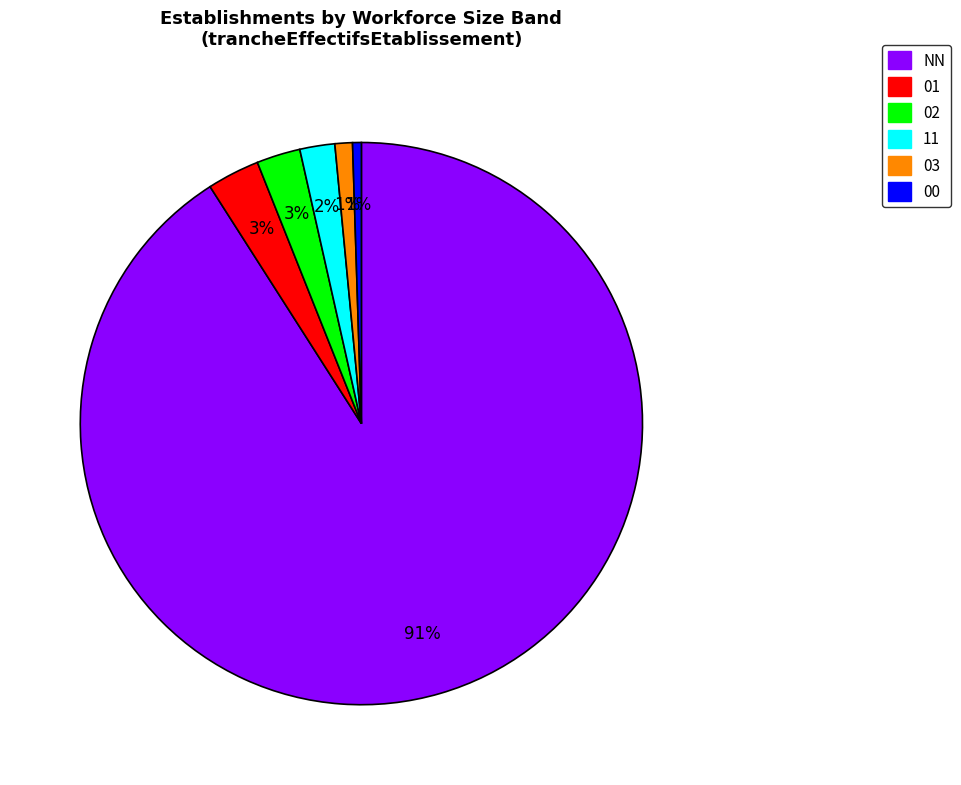

How many slices are in this pie chart?

6